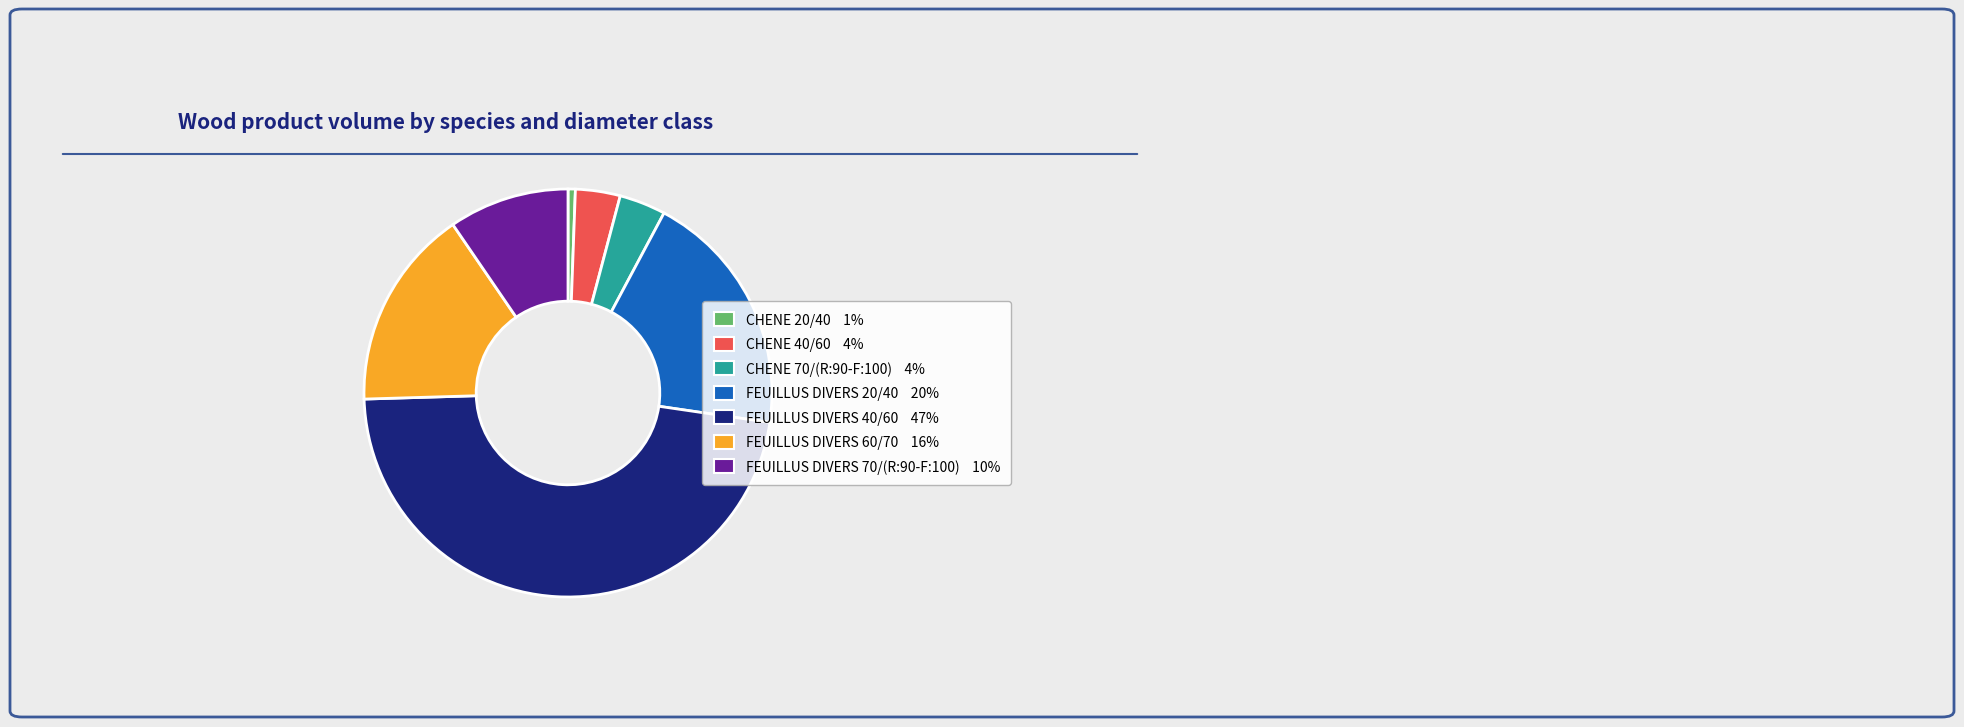

Do FEUILLUS DIVERS 40/60 and CHENE 70/(R:90-F:100) together represent more than half of the pie?

Yes